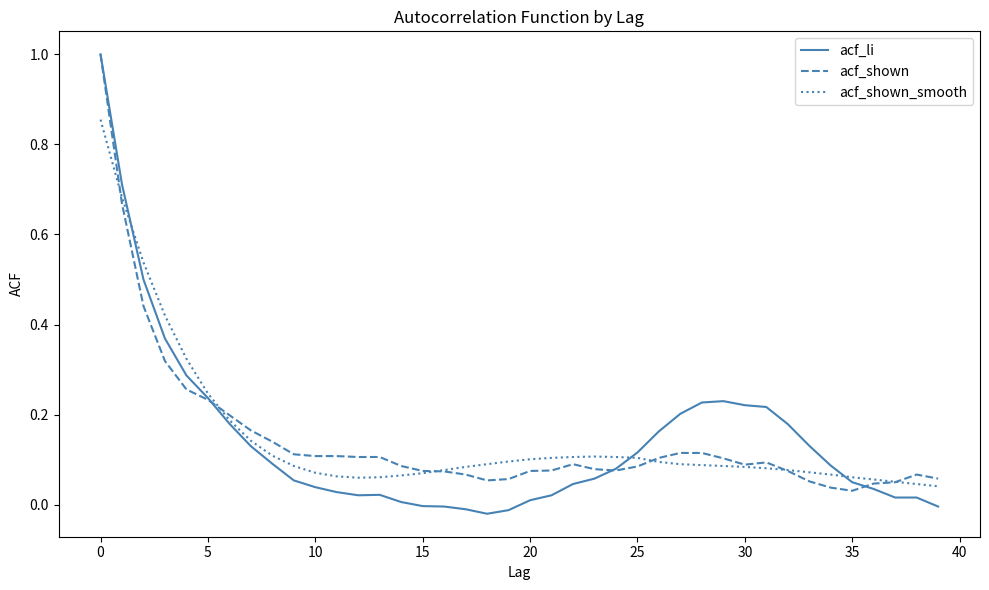

Which series has the largest range (max minus min)?

acf_li